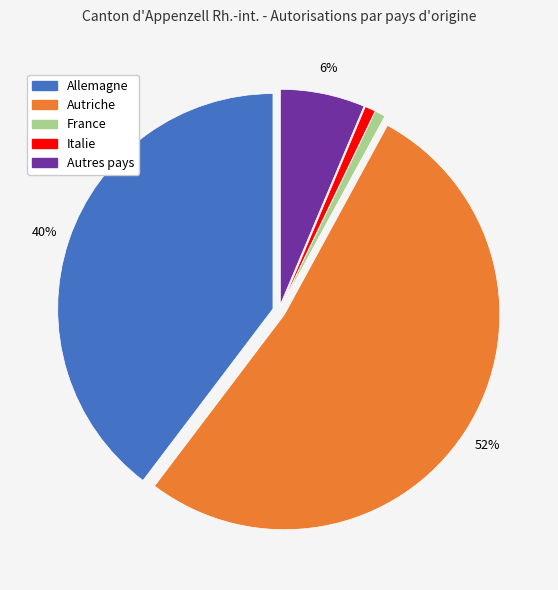

Which slice is the largest?

Autriche